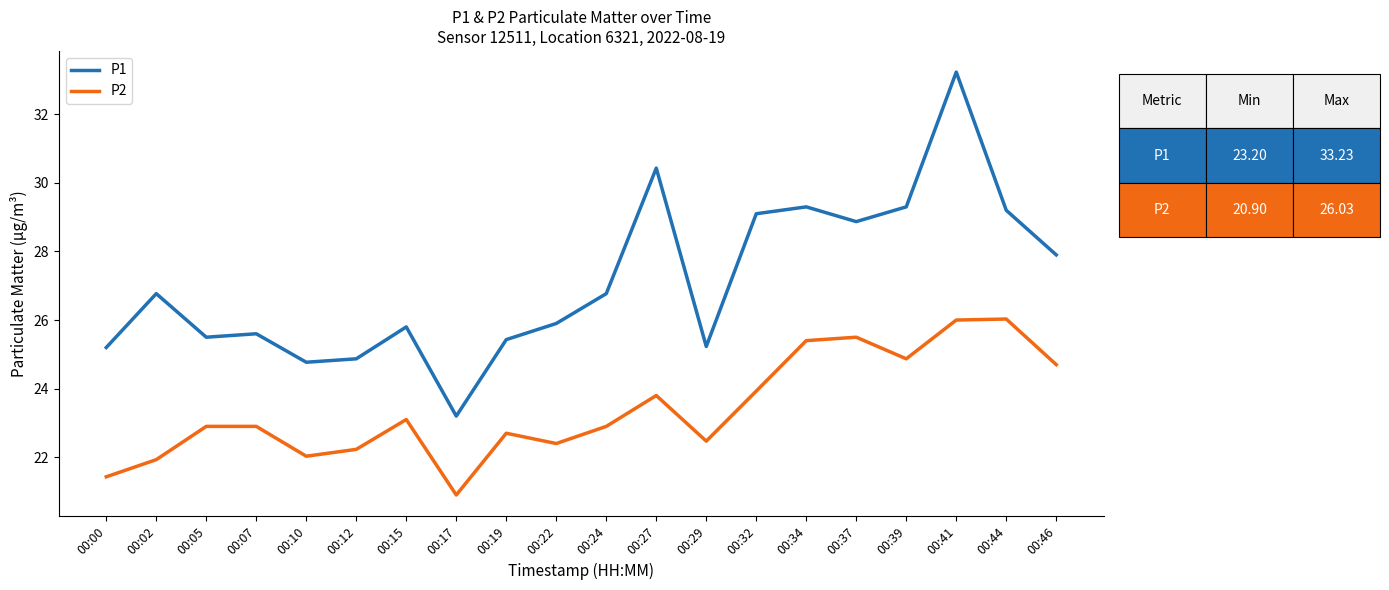

True or false: P1 and P2 intersect in this chart.

False